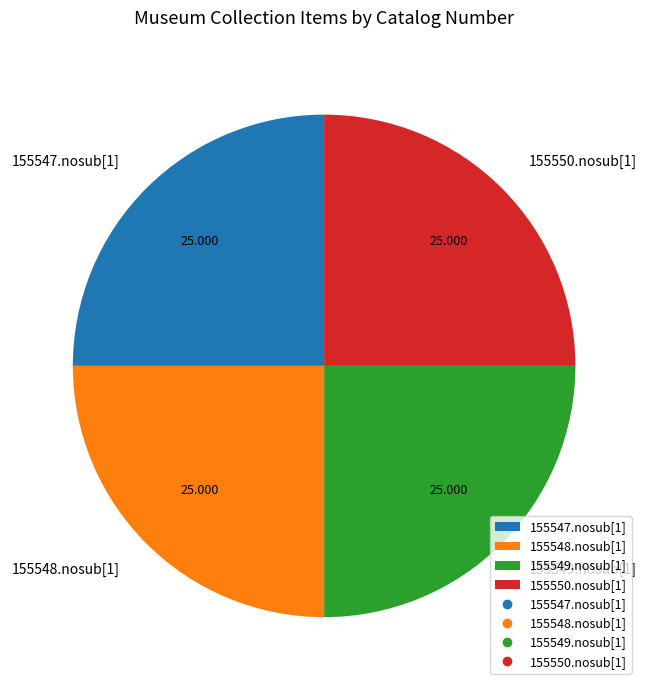

Is there any slice that represents more than half of the pie?

No